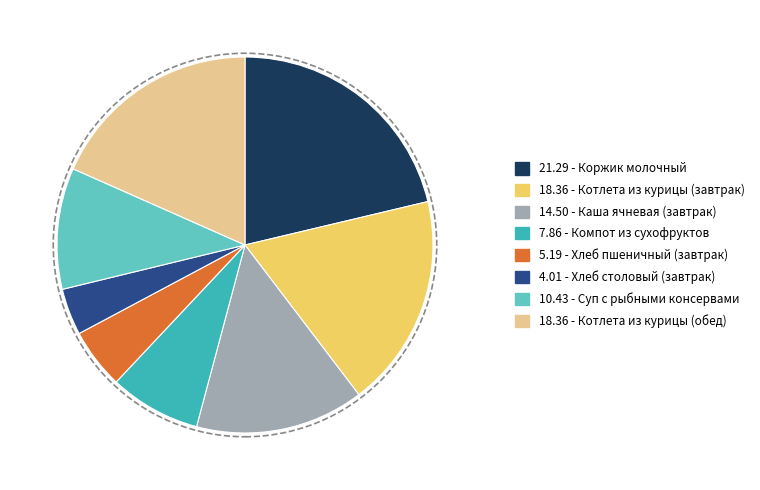

Is it true that 5.19 - Хлеб пшеничный (завтрак) is 16% of the pie?

False